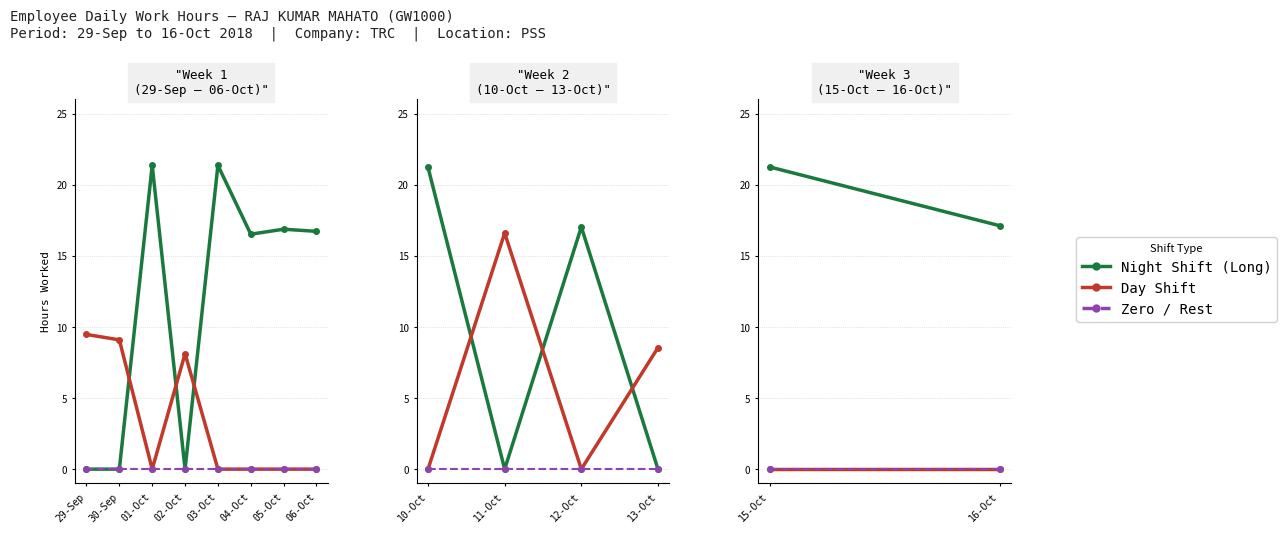

What are all the series names shown in the legend?

Night Shift (Long), Day Shift, Zero / Rest